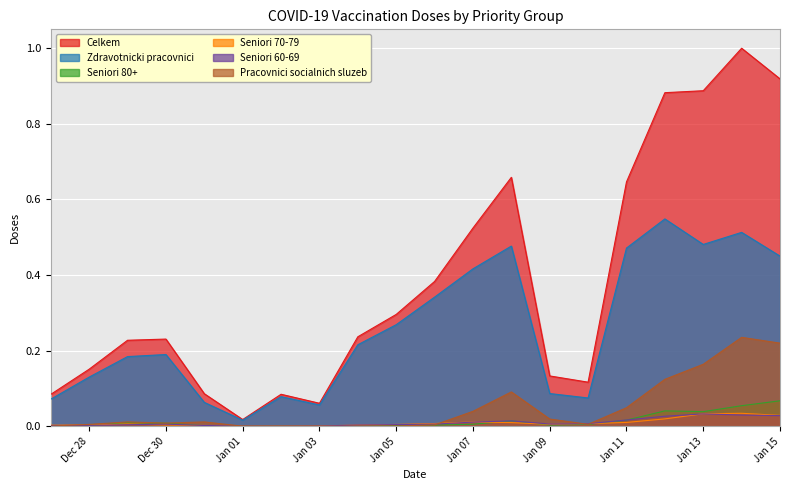

Reading left to right, transcribe all the data shown in this chart.

Celkem: 0.1	0.2	0.2	0.2	0.1	0.0	0.1	0.1	0.2	0.3	0.4	0.5	0.7	0.1	0.1	0.6	0.9	0.9	1.0	0.9
Zdravotnicki pracovnici: 0.1	0.1	0.2	0.2	0.1	0.0	0.1	0.1	0.2	0.3	0.3	0.4	0.5	0.1	0.1	0.5	0.5	0.5	0.5	0.5
Seniori 80+: 0.0	0.0	0.0	0.0	0.0	0.0	0.0	0.0	0.0	0.0	0.0	0.0	0.0	0.0	0.0	0.0	0.0	0.0	0.1	0.1
Seniori 70-79: 0.0	0.0	0.0	0.0	0.0	0.0	0.0	0.0	0.0	0.0	0.0	0.0	0.0	0.0	0.0	0.0	0.0	0.0	0.0	0.0
Seniori 60-69: 0.0	0.0	0.0	0.0	0.0	0.0	0.0	0.0	0.0	0.0	0.0	0.0	0.0	0.0	0.0	0.0	0.0	0.0	0.0	0.0
Pracovnici socialnich sluzeb: 0.0	0.0	0.0	0.0	0.0	0.0	0.0	0.0	0.0	0.0	0.0	0.0	0.1	0.0	0.0	0.0	0.1	0.2	0.2	0.2